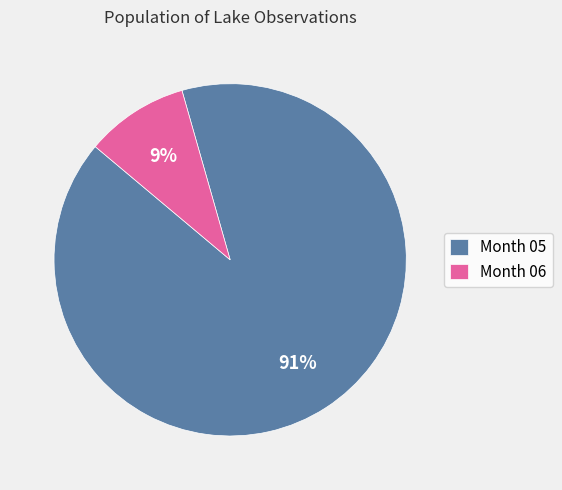

Which category has the smallest portion of the pie?

Month 06